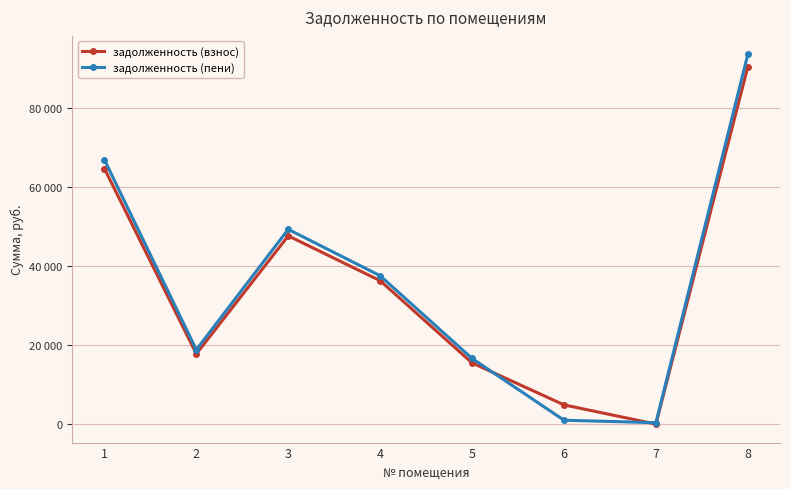

Between 2 and 7, which series saw the biggest shift?

задолженность (пени)